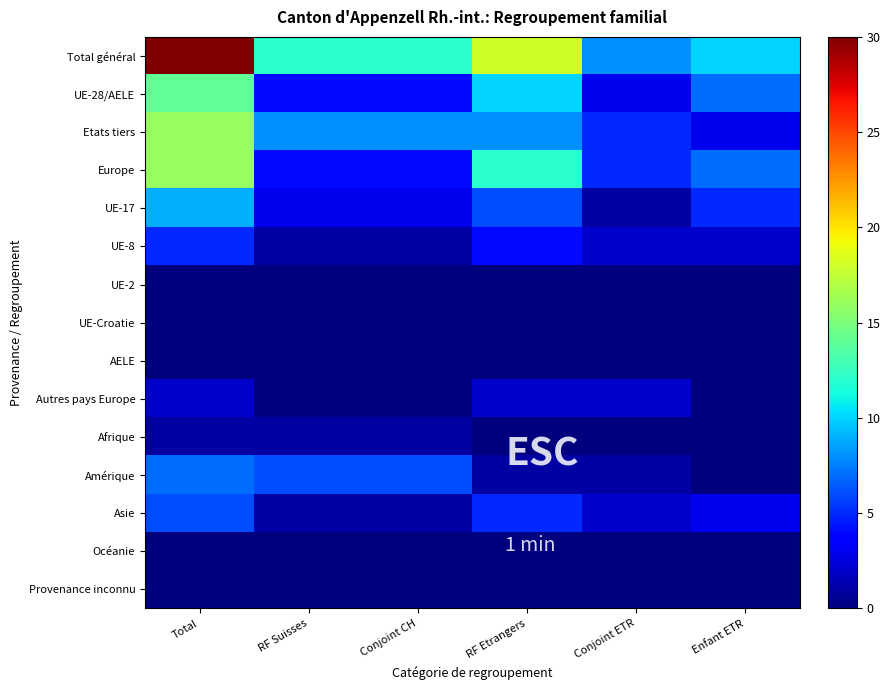

Rank the series by their maximum value, from lowest to highest.

UE-2, UE-Croatie, AELE, Océanie, Provenance inconnu, Afrique, Autres pays Europe, UE-8, Asie, Amérique, UE-17, UE-28/AELE, Etats tiers, Europe, Total général